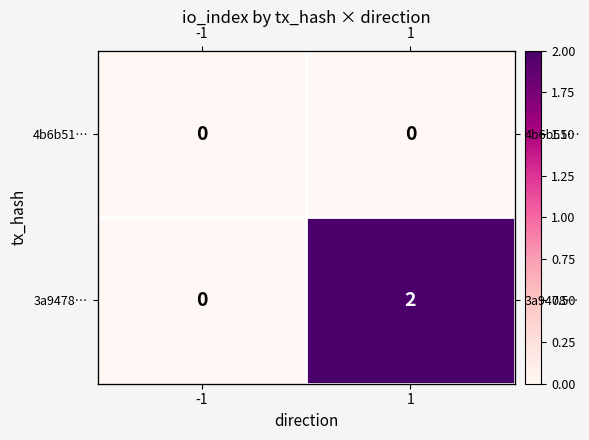

What is the sum of the 3a9478… values at 1 and -1?

2